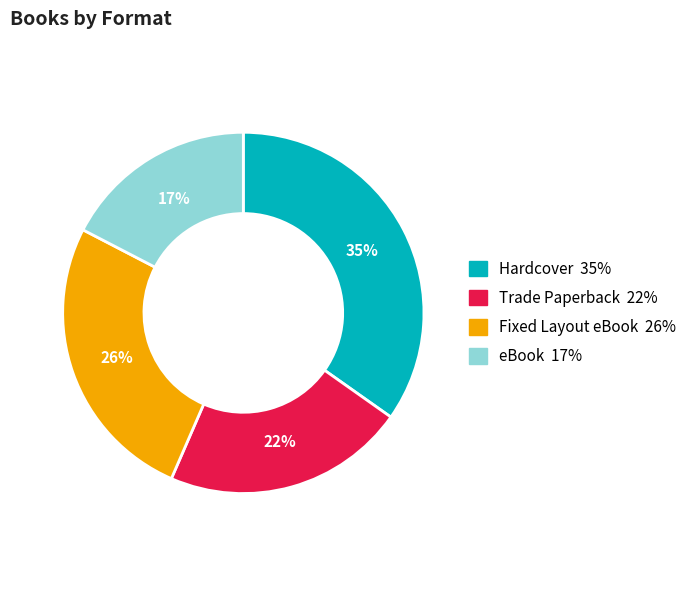

Between Hardcover and Trade Paperback, which is larger?

Hardcover